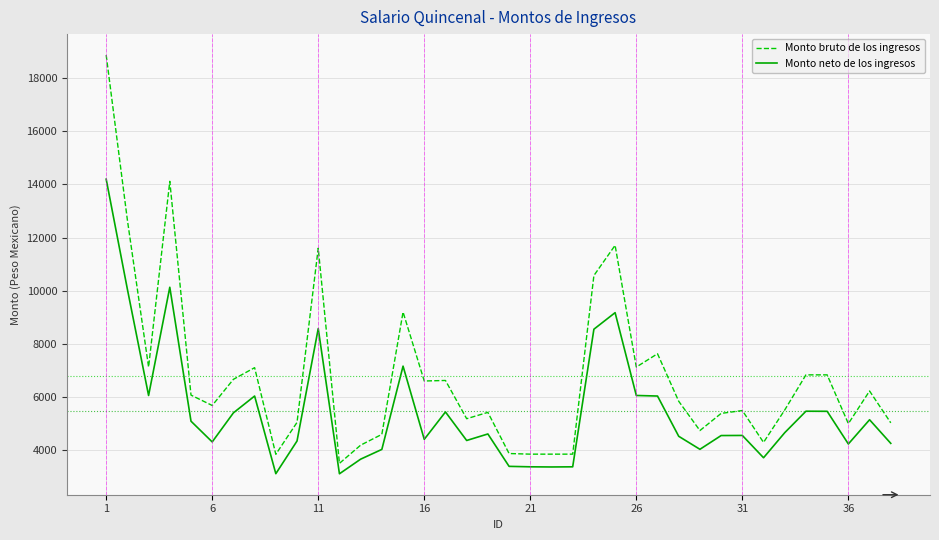

True or false: Monto neto de los ingresos and Monto bruto de los ingresos intersect in this chart.

False